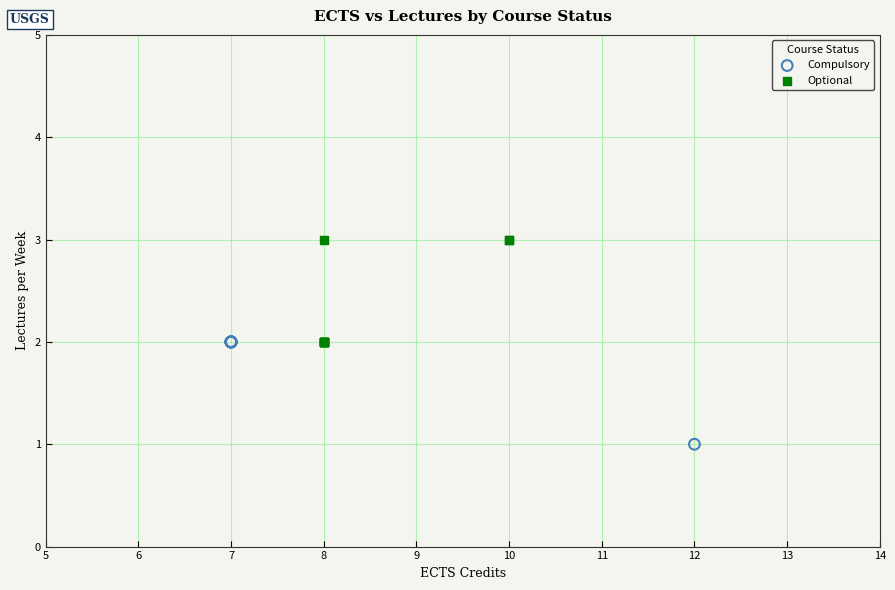

Which series contains the lowest Y value?

Compulsory